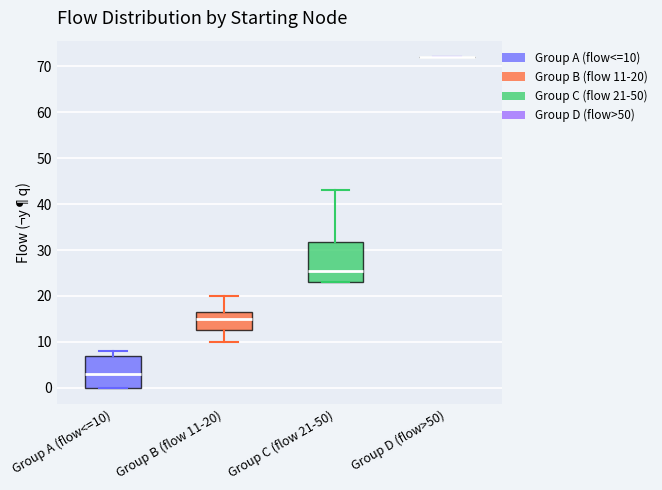

Reading left to right, read every box against the y-axis: the position of its median line, the range the box covers, and the ends of its whiskers. The values are not printed on the chart, so give them approximately, as read against the axis.

Group A (flow<=10): median 3, box 0 to 7, whiskers 0 to 8
Group B (flow 11-20): median 15, box 13 to 17, whiskers 10 to 20
Group C (flow 21-50): median 26, box 23 to 32, whiskers 23 to 43
Group D (flow>50): box collapsed to a line at 72, whiskers 72 to 72